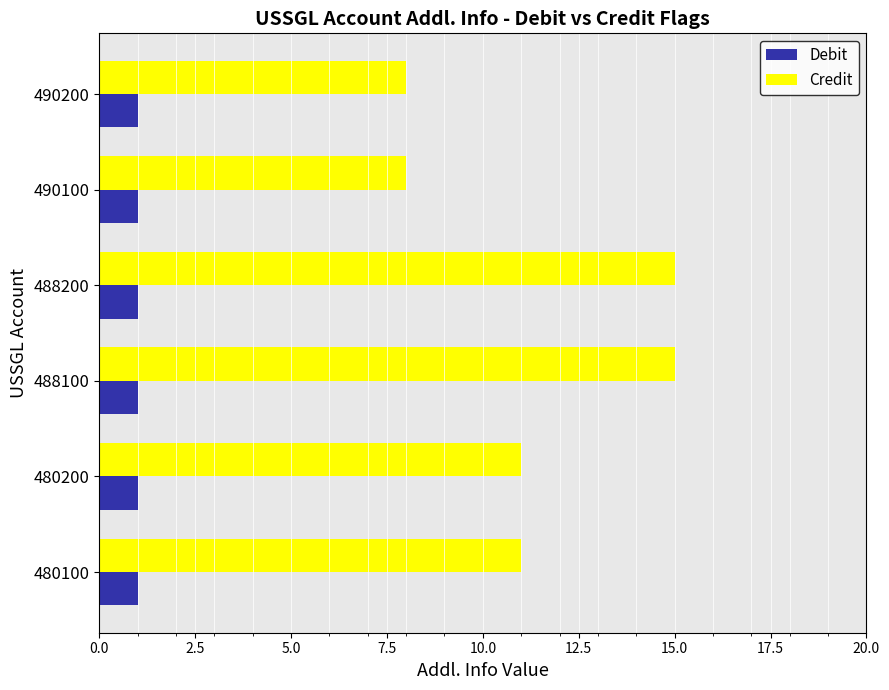

What is the total value across all series at 488200?

16